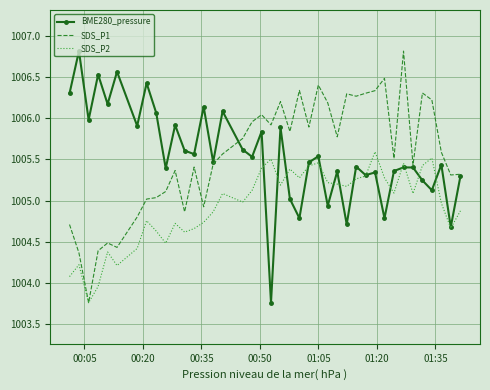

What is the highest value of the SDS_P1 series?

1006.8